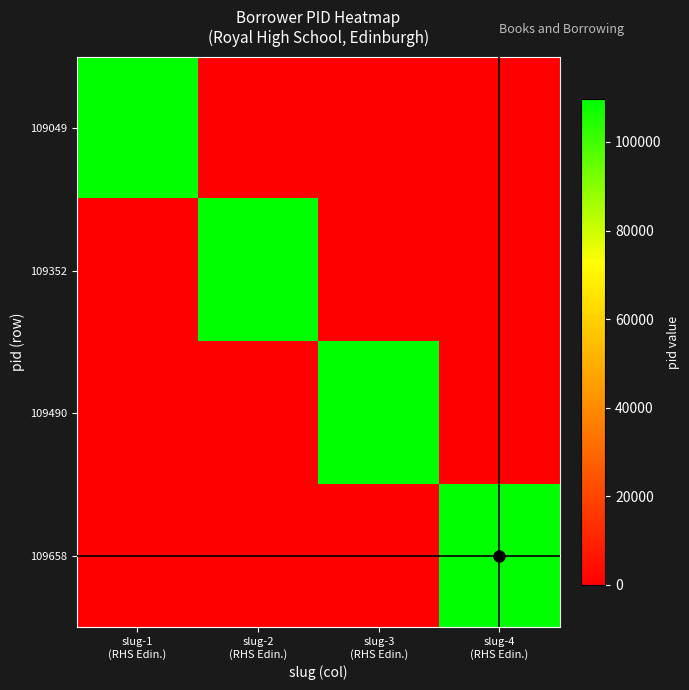

Reading right to left, what are all the values shown in this chart?

109049: slug-4
(RHS Edin.)=0	slug-3
(RHS Edin.)=0	slug-2
(RHS Edin.)=0	slug-1
(RHS Edin.)=109049
109352: slug-4
(RHS Edin.)=0	slug-3
(RHS Edin.)=0	slug-2
(RHS Edin.)=109352	slug-1
(RHS Edin.)=0
109490: slug-4
(RHS Edin.)=0	slug-3
(RHS Edin.)=109490	slug-2
(RHS Edin.)=0	slug-1
(RHS Edin.)=0
109658: slug-4
(RHS Edin.)=109658	slug-3
(RHS Edin.)=0	slug-2
(RHS Edin.)=0	slug-1
(RHS Edin.)=0